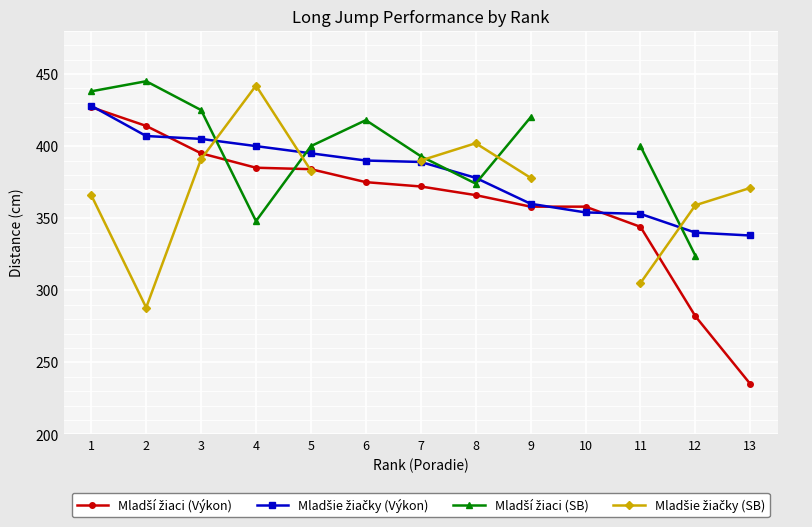

Which label corresponds to the smallest value in the chart?

13